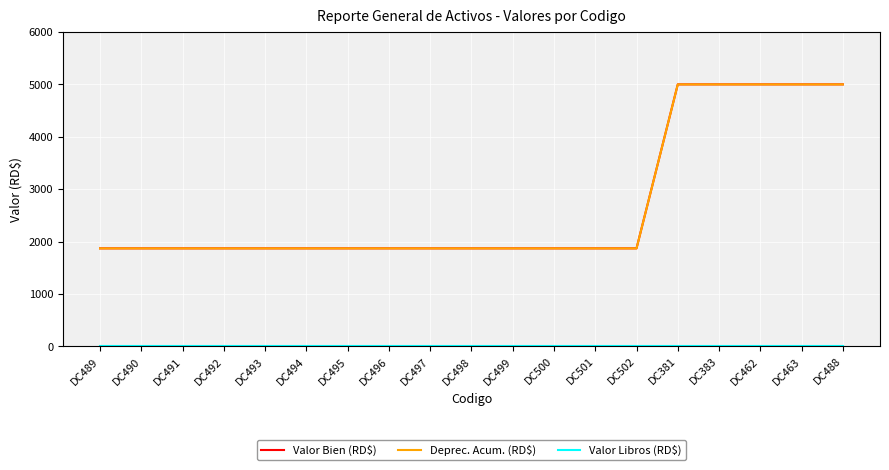

What is the sum of the Deprec. Acum. (RD$) values at DC493 and DC463?

6866